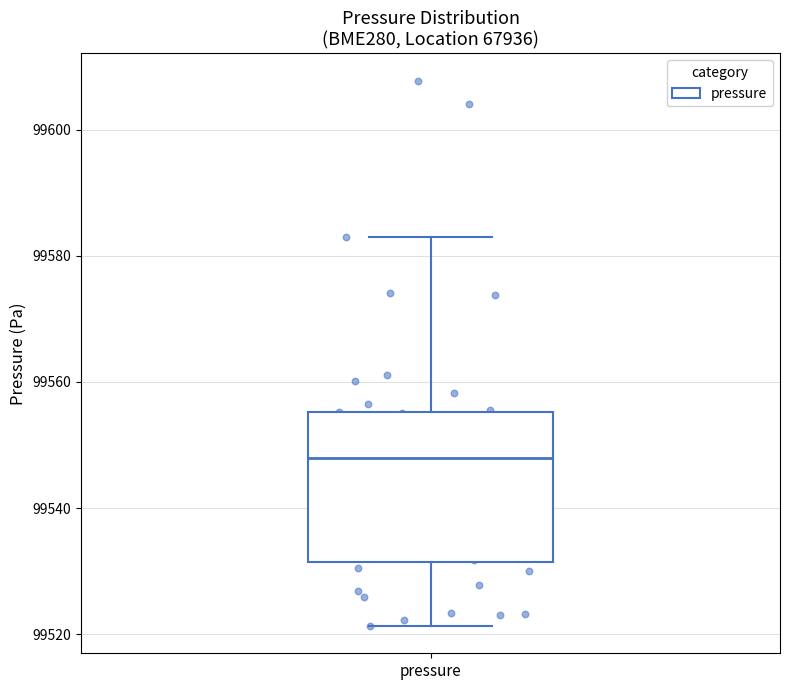

Transcribe this box plot: give where the median line is, the range the box spans, and where the two whiskers end, as read against the y-axis. The values are not printed on the chart, so give them approximately, as read against the axis.

median 99548, box 99532 to 99556, whiskers 99522 to 99582